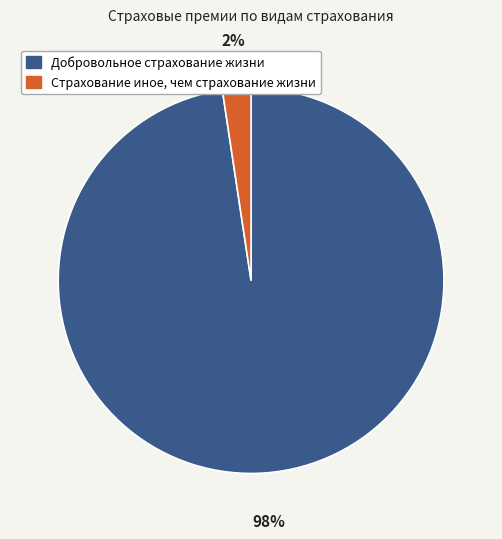

True or false: Добровольное страхование жизни accounts for 98% of the total.

True